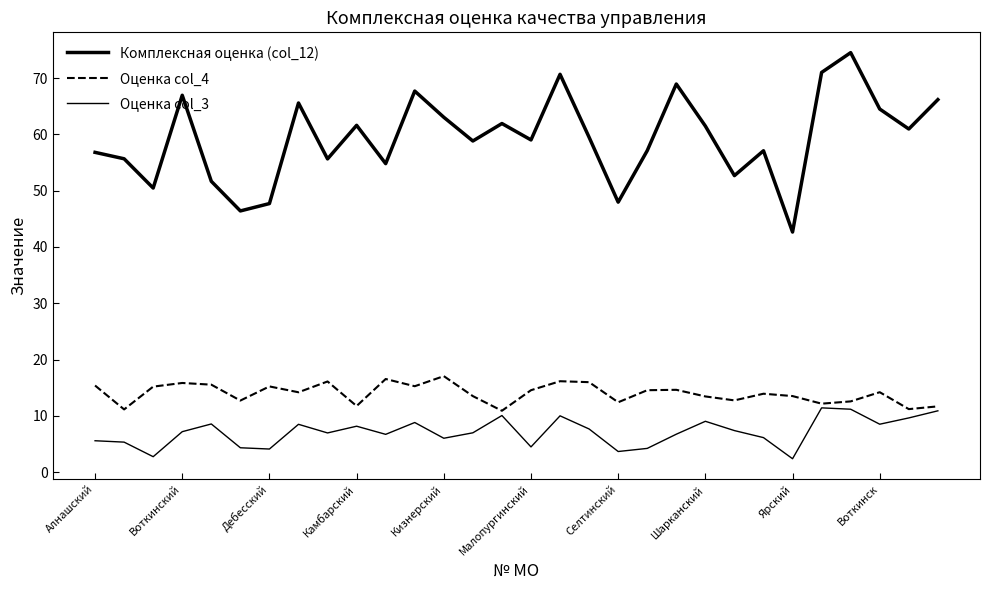

Does the chart have visible grid lines?

No